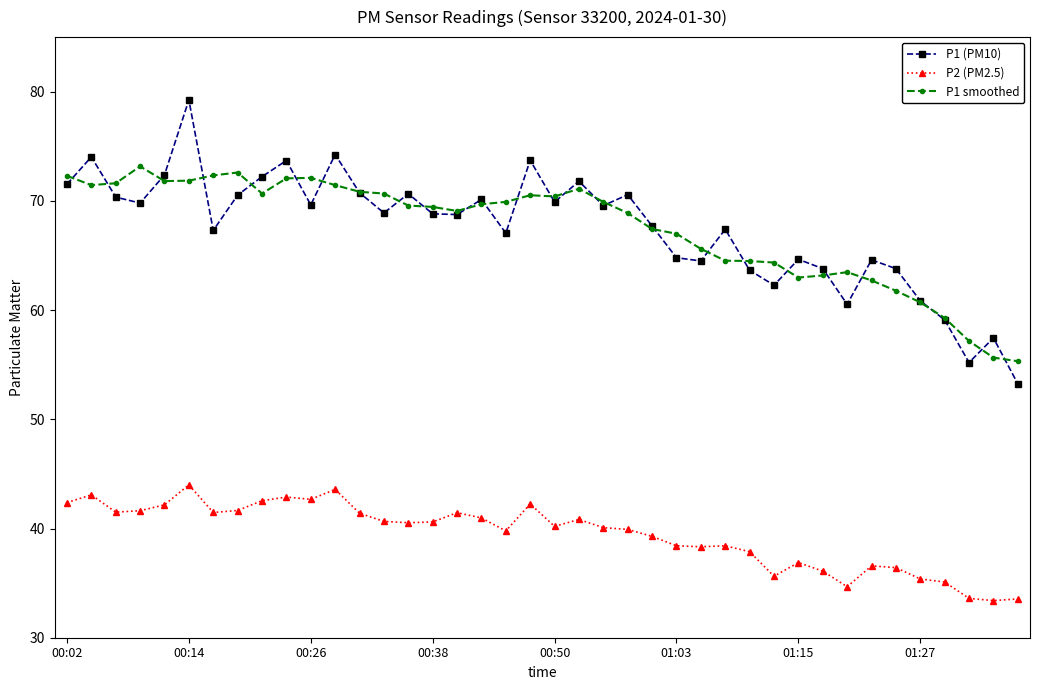

In P1 smoothed, how many points are lower than both neighbors (excluding endpoints)?

6